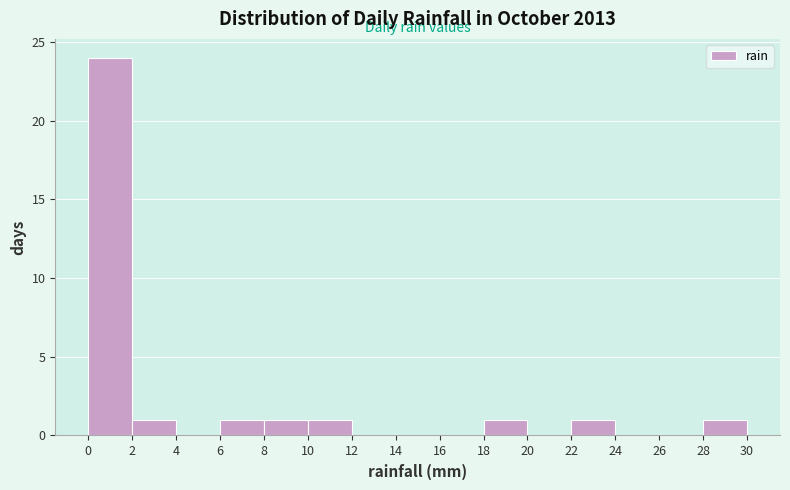

What is the height of the bar covering 2 to 4 on the x-axis? The values are not printed on the chart, so give them approximately, as read against the axis.

1